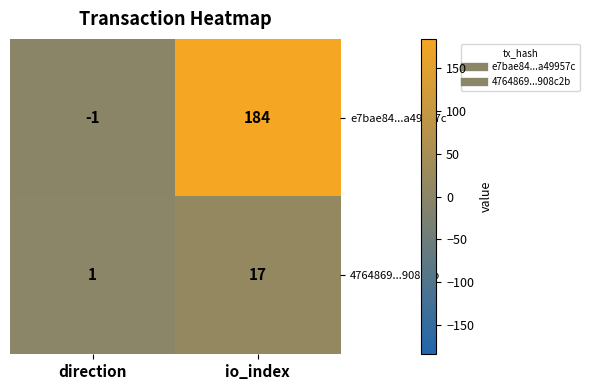

Reading right to left, list all the values displayed in this chart.

e7bae84...a49957c: io_index=184	direction=-1
4764869...908c2b: io_index=17	direction=1